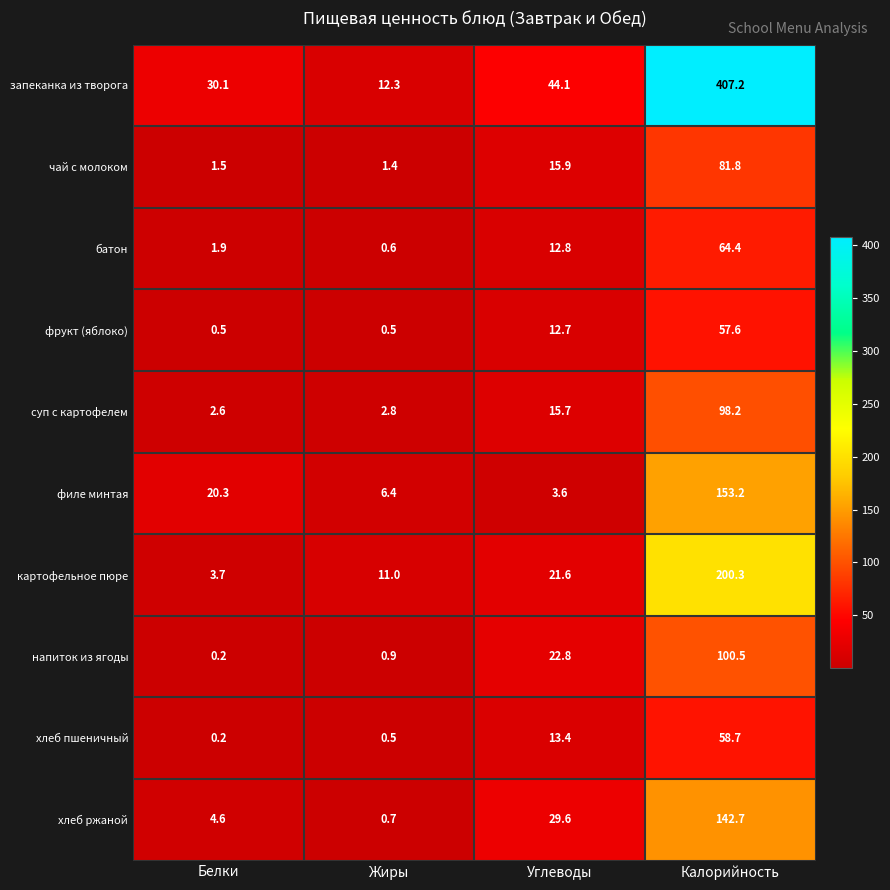

Which series has the largest total across all categories?

запеканка из творога